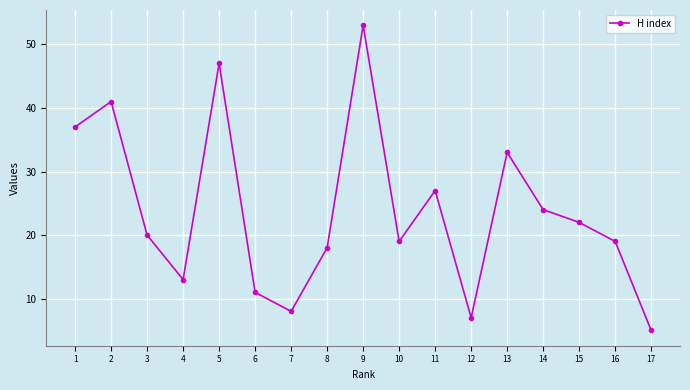

At which category does the data reach its first local peak?

2